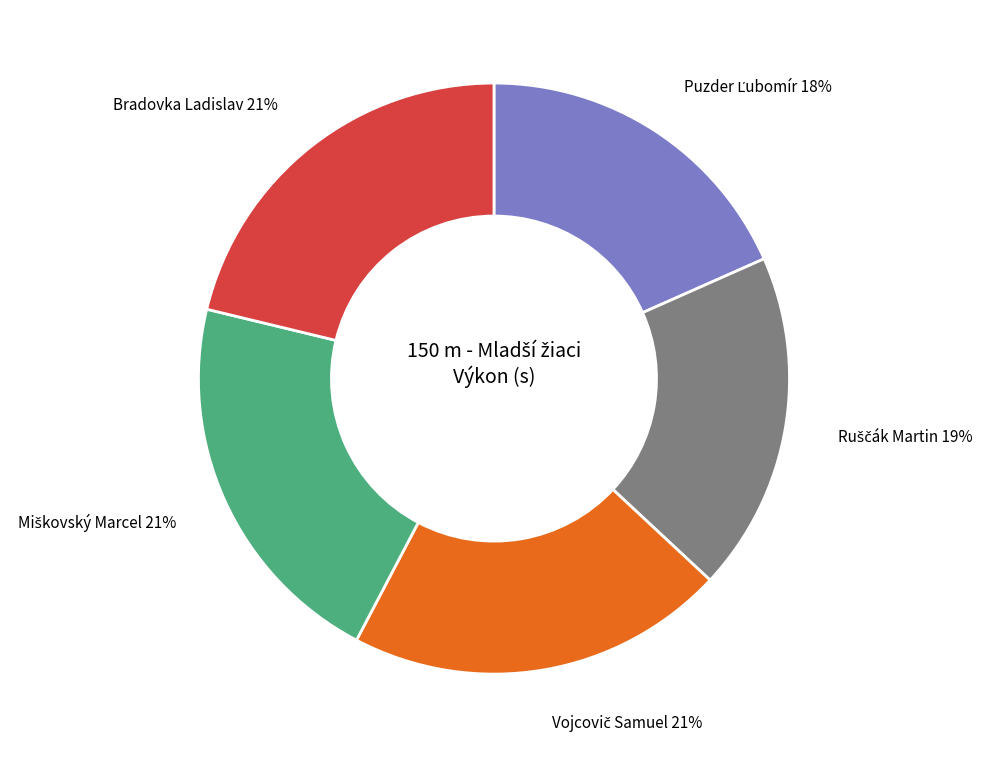

To the nearest percent, what is the difference between the largest and smallest slice percentages?

3%